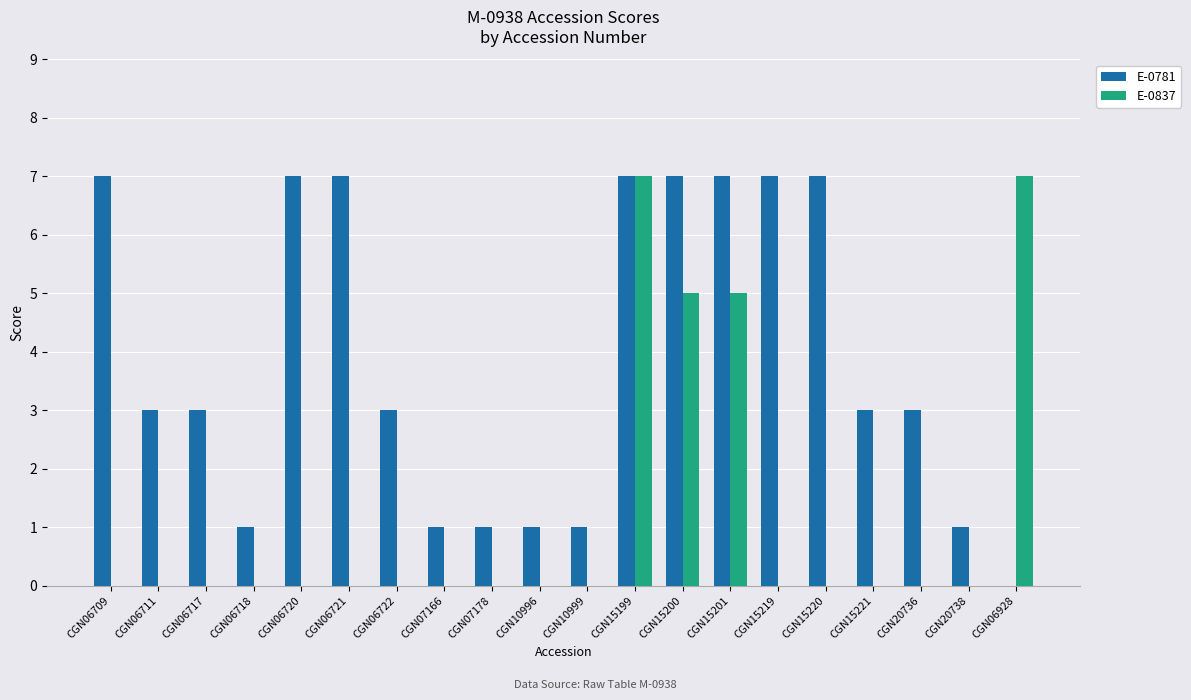

Are the bars grouped side by side (vs. stacked)?

Yes